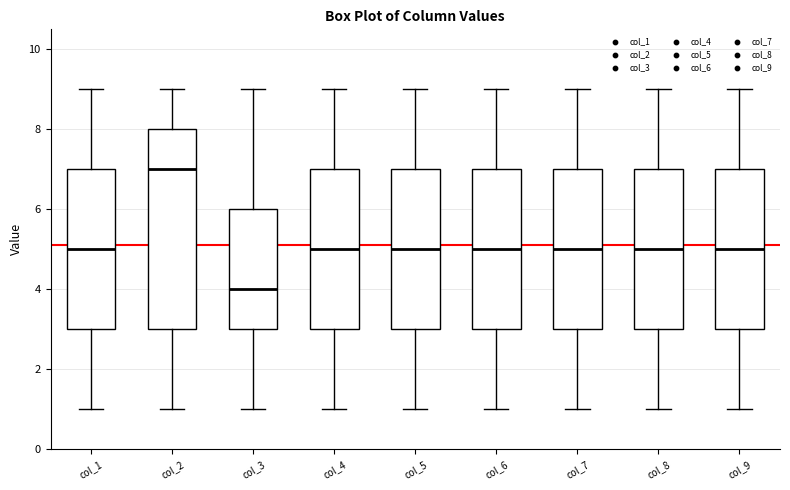

Where is the lower edge of the box for col_5 on the y-axis? The values are not printed on the chart, so give them approximately, as read against the axis.

3